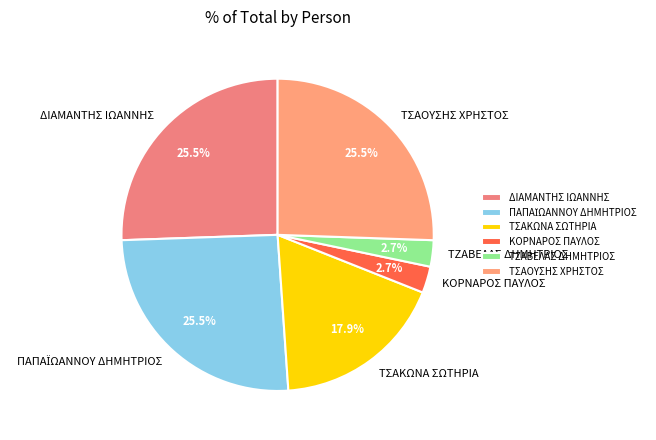

True or false: ΤΖΑΒΕΛΑΣ ΔΗΜΗΤΡΙΟΣ accounts for 3% of the total.

True